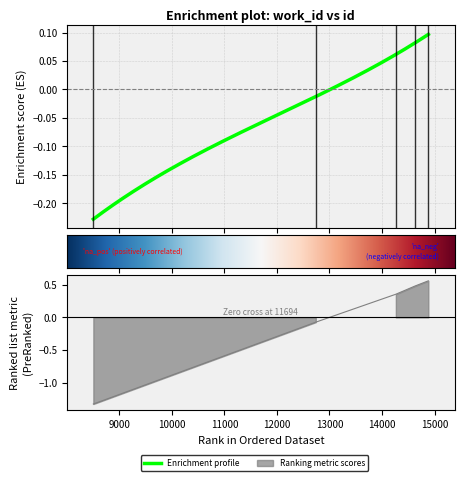

What is the value of the 5th point from the left?

0.6